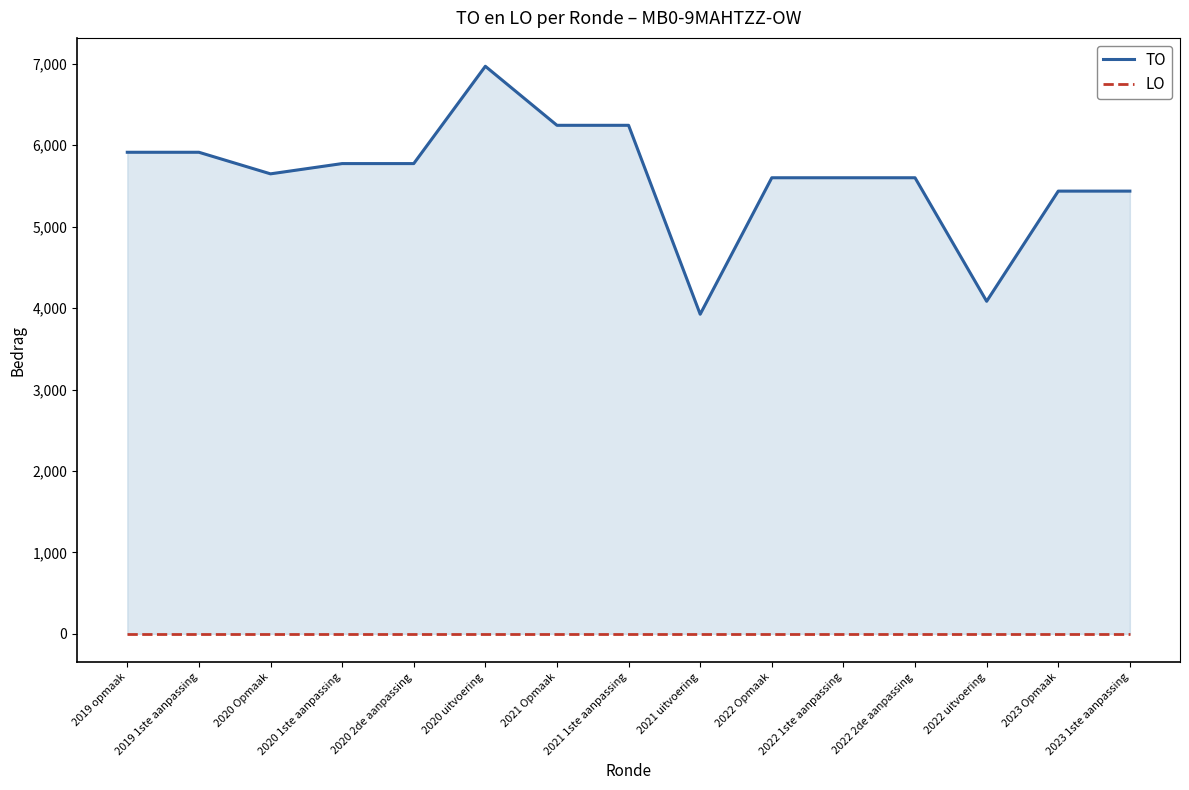

Read the TO value at 2021 1ste aanpassing, to the nearest 50.

6250